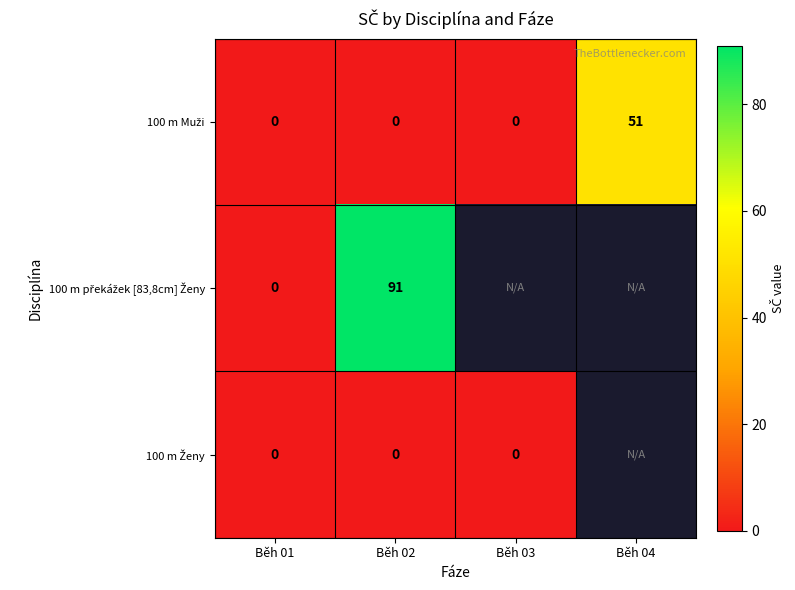

How many categories are shown in the chart?

4